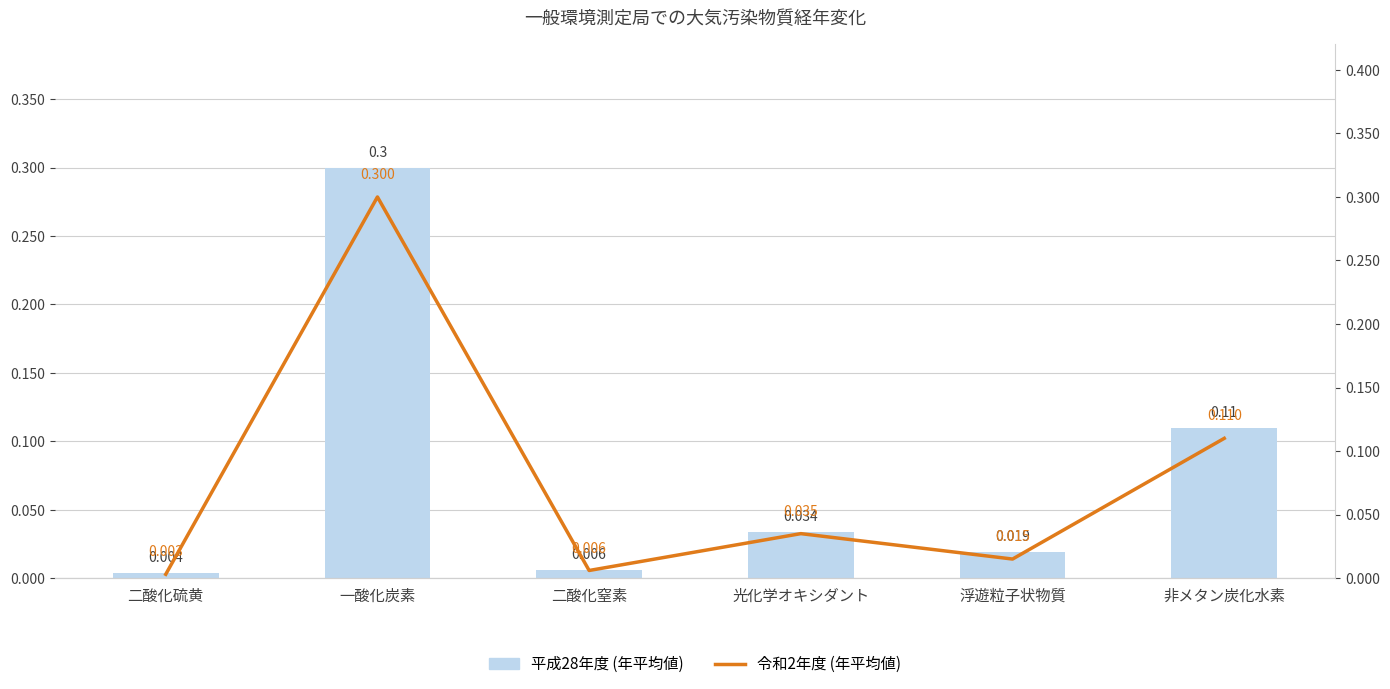

At which label is 平成28年度 (年平均値) closest to 0?

二酸化硫黄